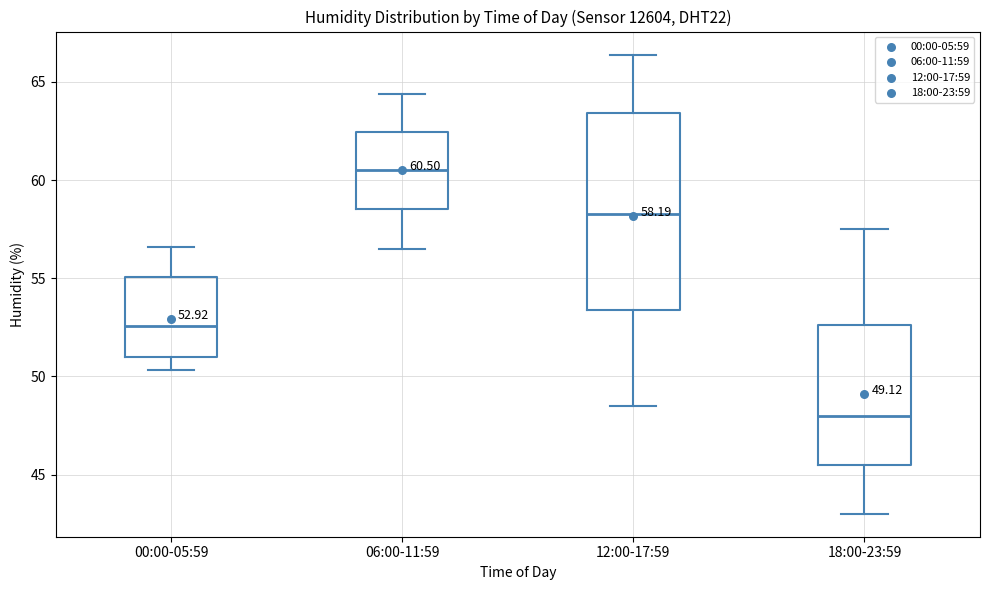

Which box's median line is the highest?

06:00-11:59